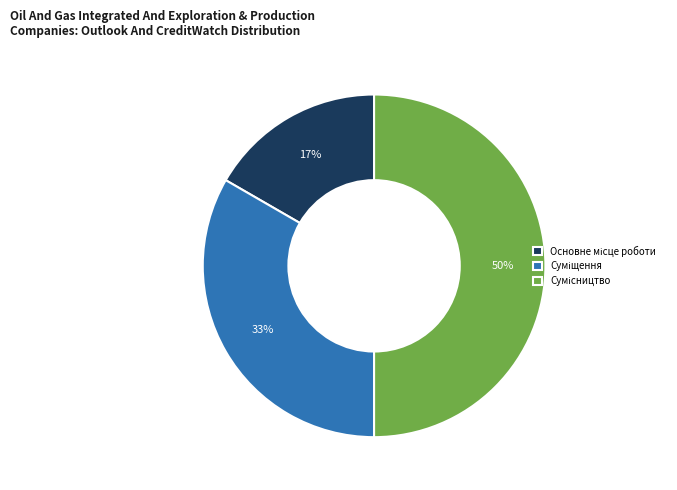

To the nearest percent, what is the average slice percentage?

33%